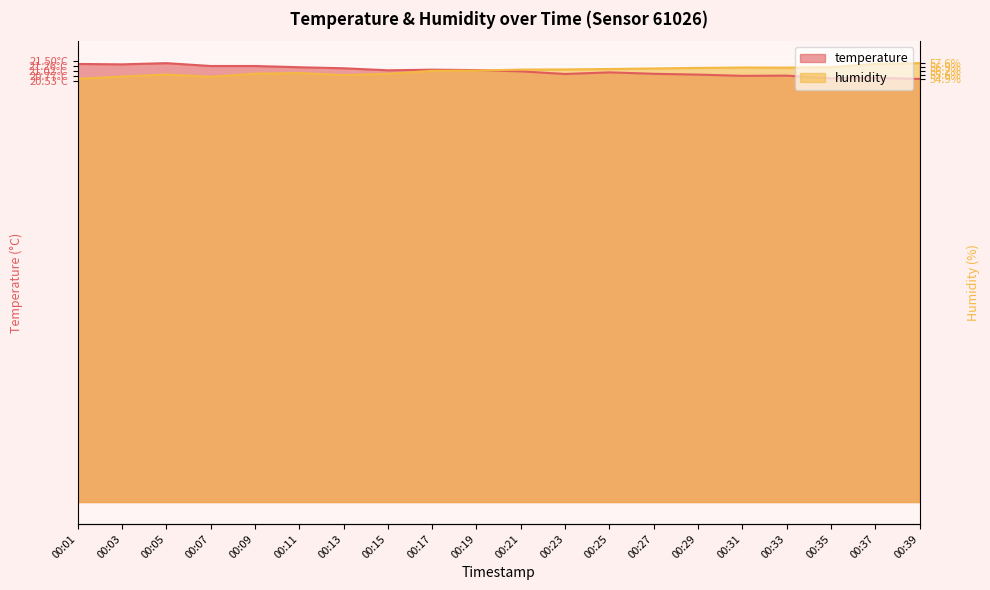

The humidity series shows 35.8 at 00:01. True or false?

False